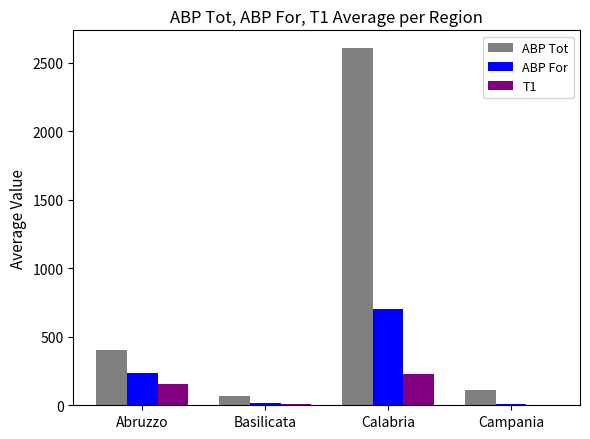

True or false: ABP Tot has a value of 66 at Basilicata.

True